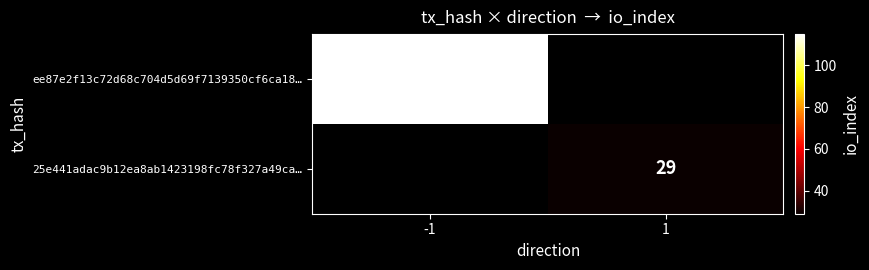

The value of ee87e2f13c72d68c704d5d69f7139350cf6ca18… at -1 is 115. True or false?

True